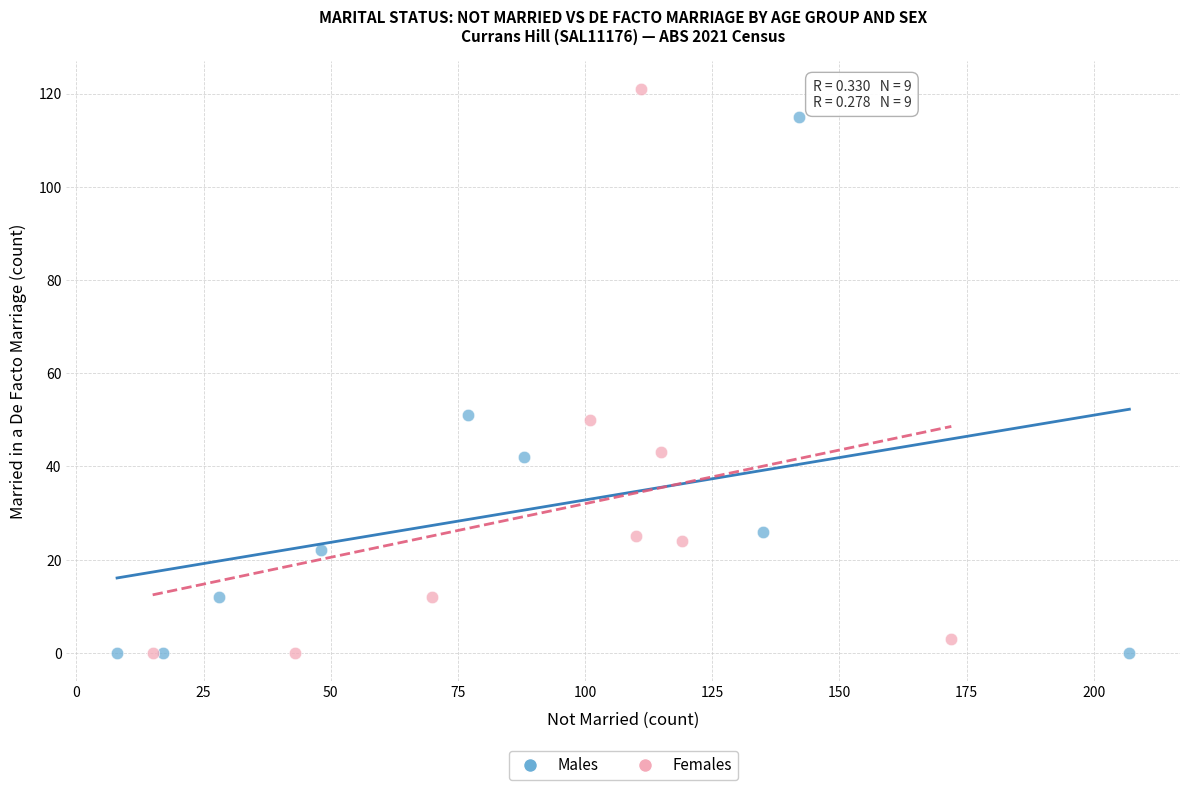

Which series contains the highest Y value?

Females